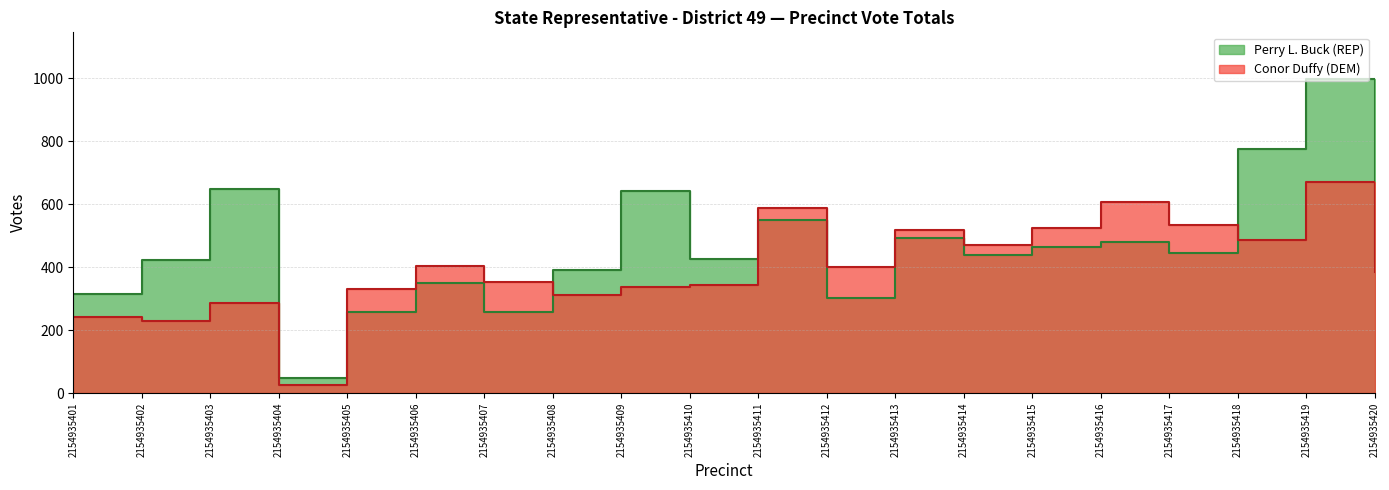

What is the total value across all series at 2154935403?

938